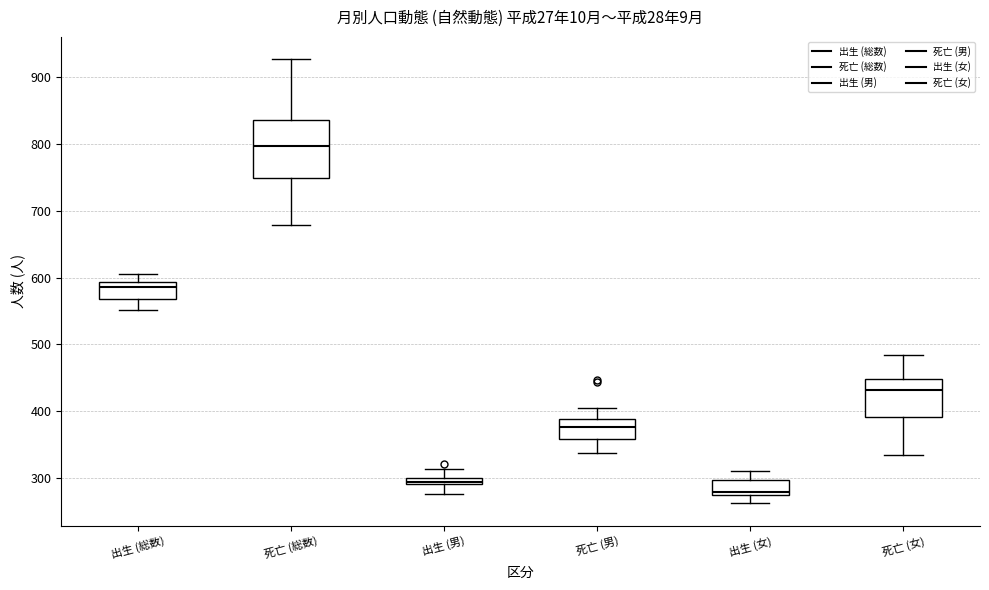

Where does the upper whisker of the box for 出生 (男) end on the y-axis? The values are not printed on the chart, so give them approximately, as read against the axis.

310